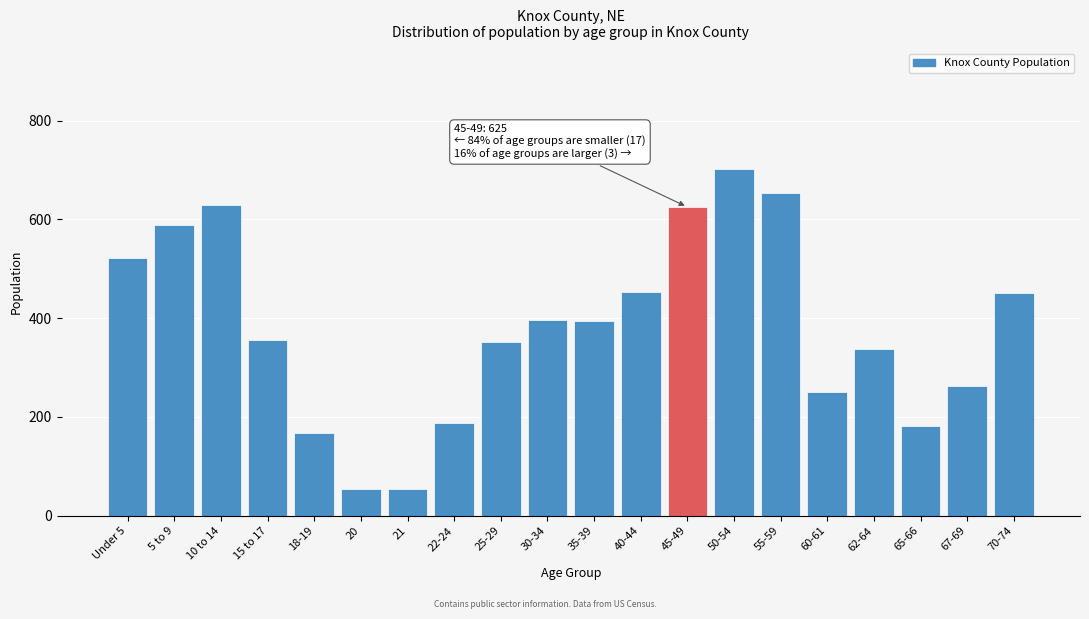

What is the smallest value displayed?

54